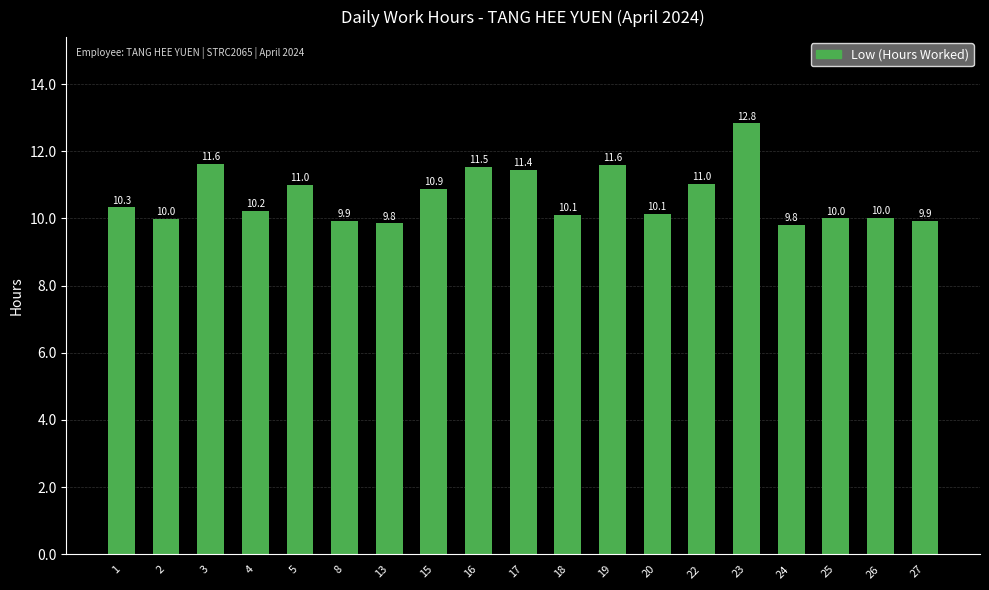

How many bars are there in total?

19